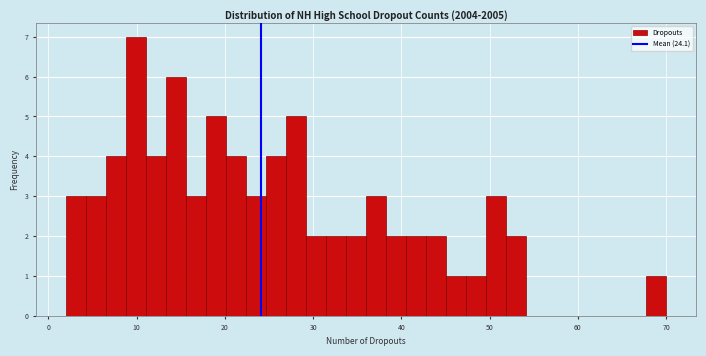

Around what value on the x-axis is the tallest bar? Give the approximate position of its centre, as read against the axis.

10